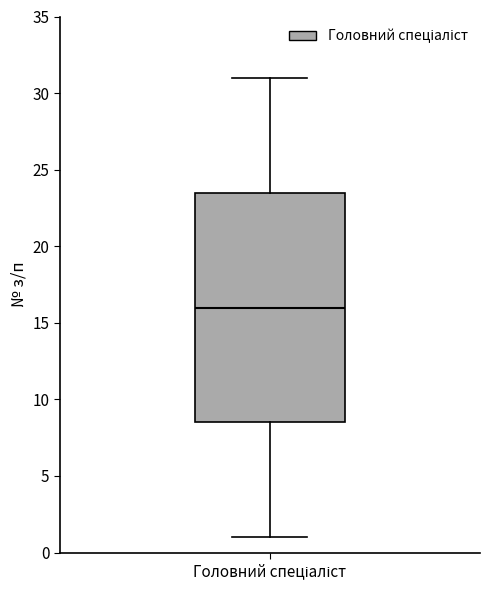

Where does the upper whisker of the box for Головний спеціаліст end on the y-axis? The values are not printed on the chart, so give them approximately, as read against the axis.

31.0